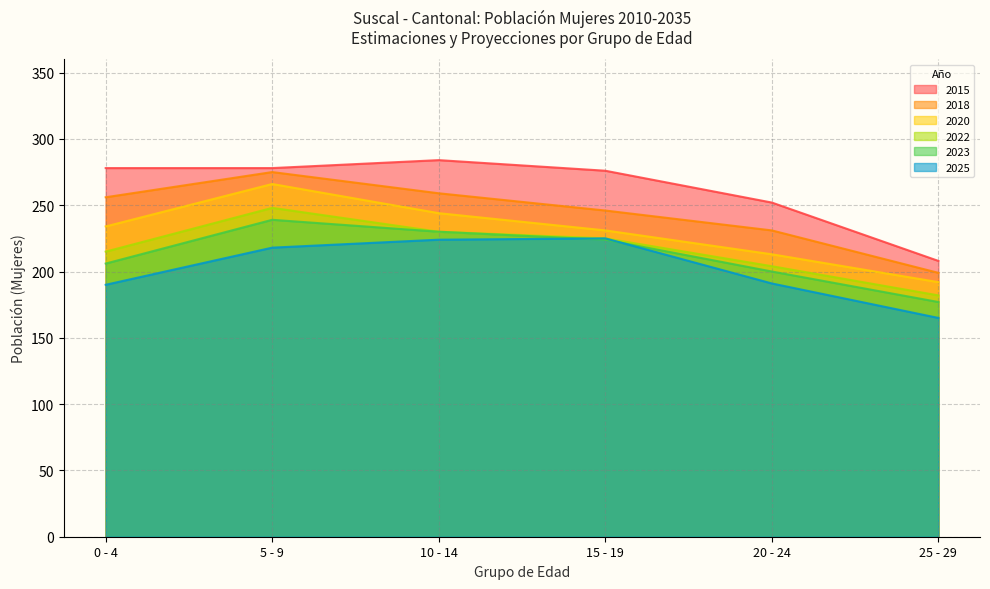

What is the spread (max minus min) of values at 0 - 4?

88